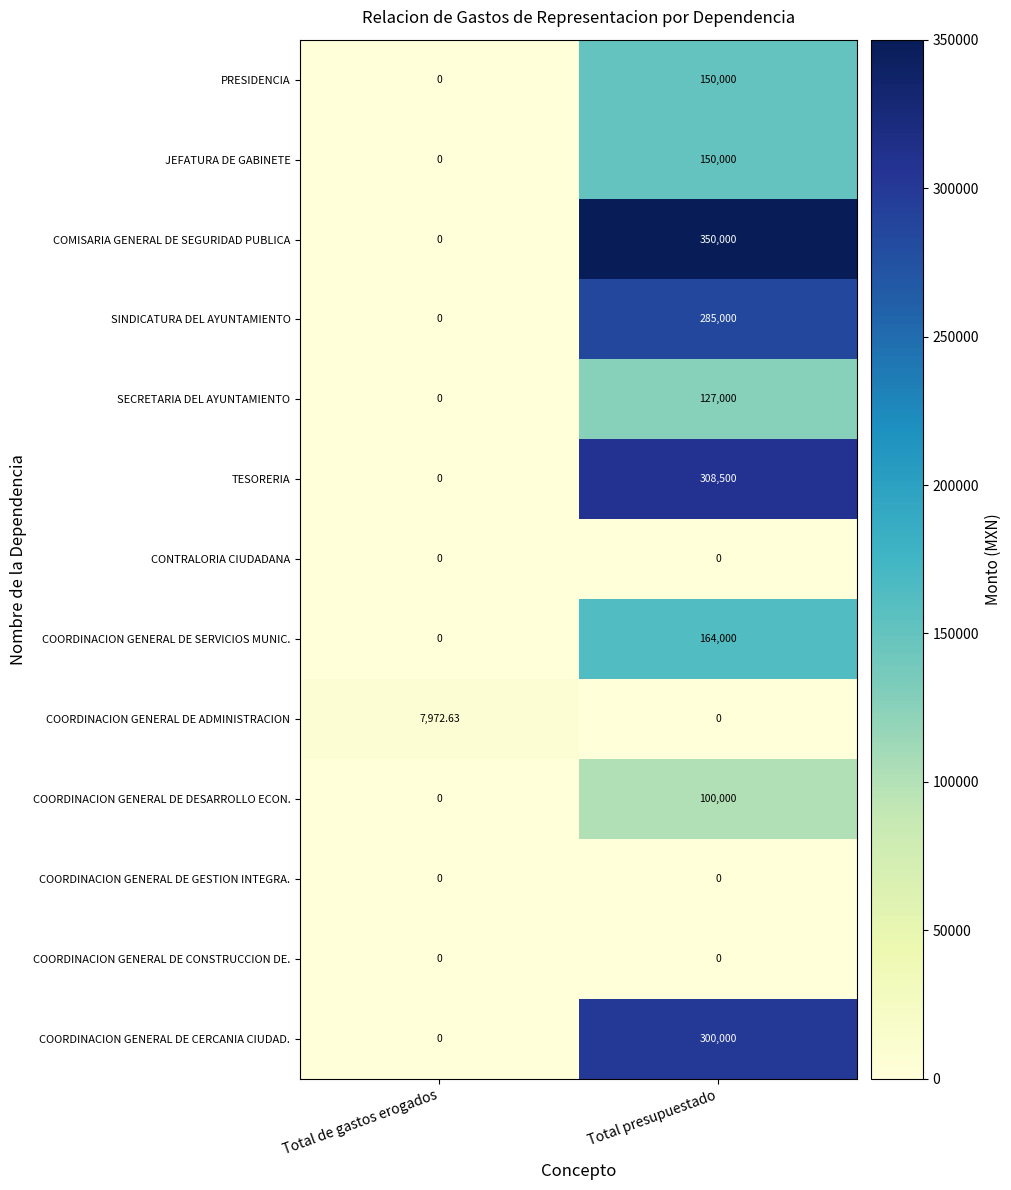

List the labels in order of PRESIDENCIA value, largest first.

Total presupuestado, Total de gastos erogados